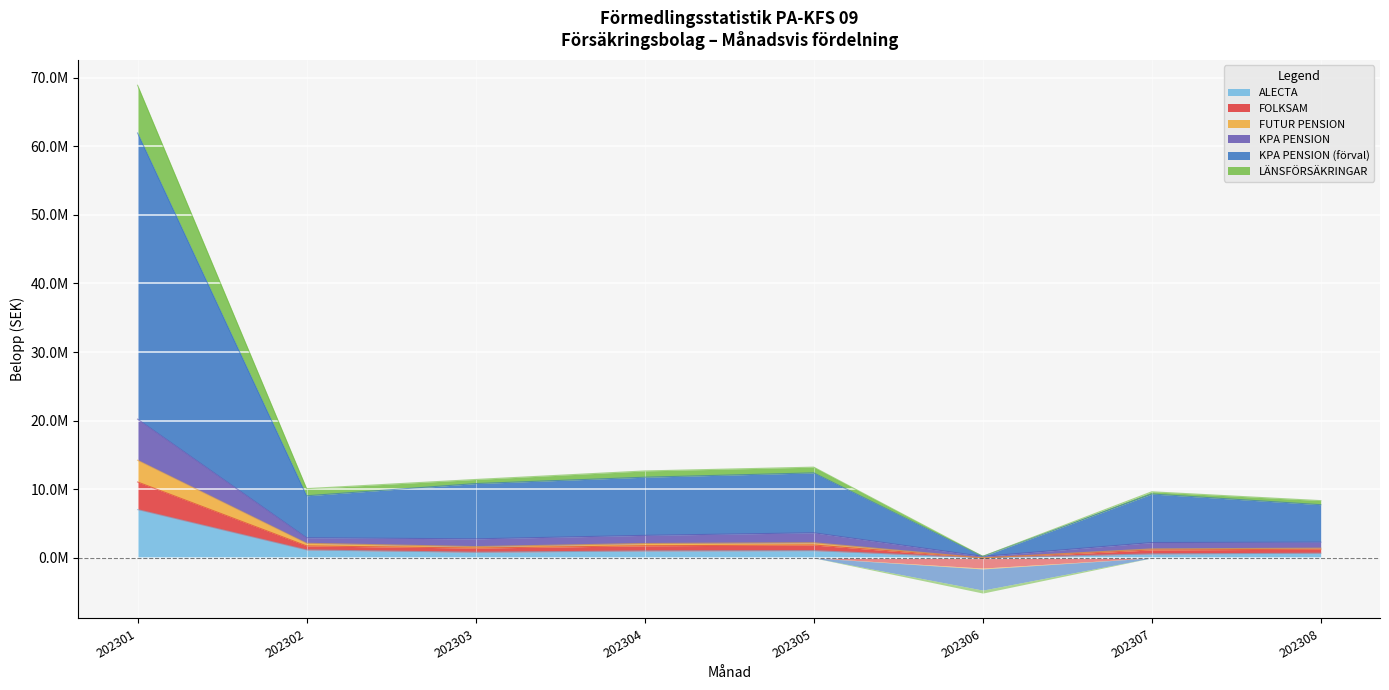

True or false: KPA PENSION (förval) and FUTUR PENSION cross at least once.

False